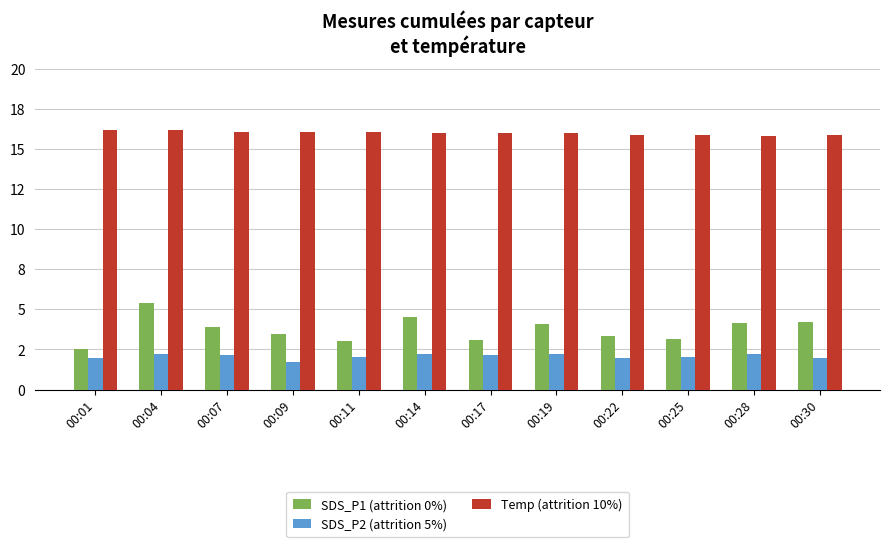

What is the approximate value of Temp (attrition 10%) at 00:19?

16.0